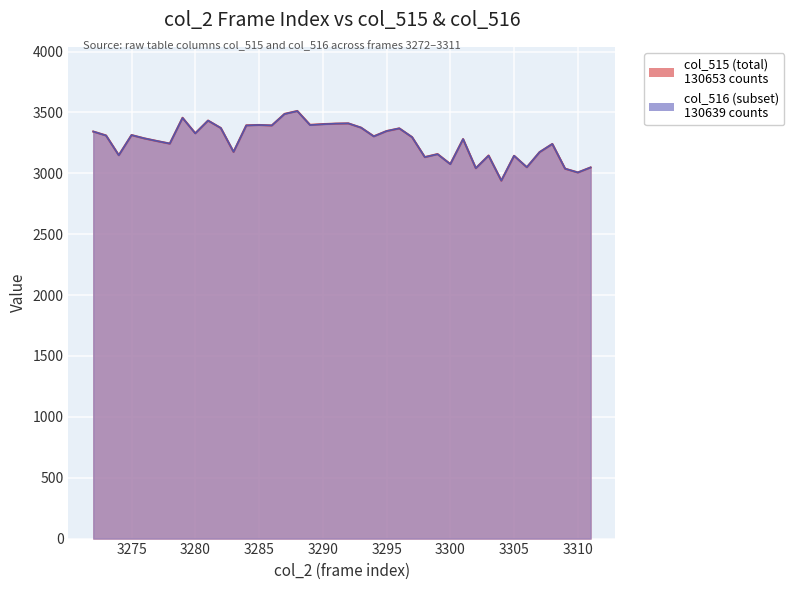

Rank the series by their maximum value, from highest to lowest.

col_515, col_516